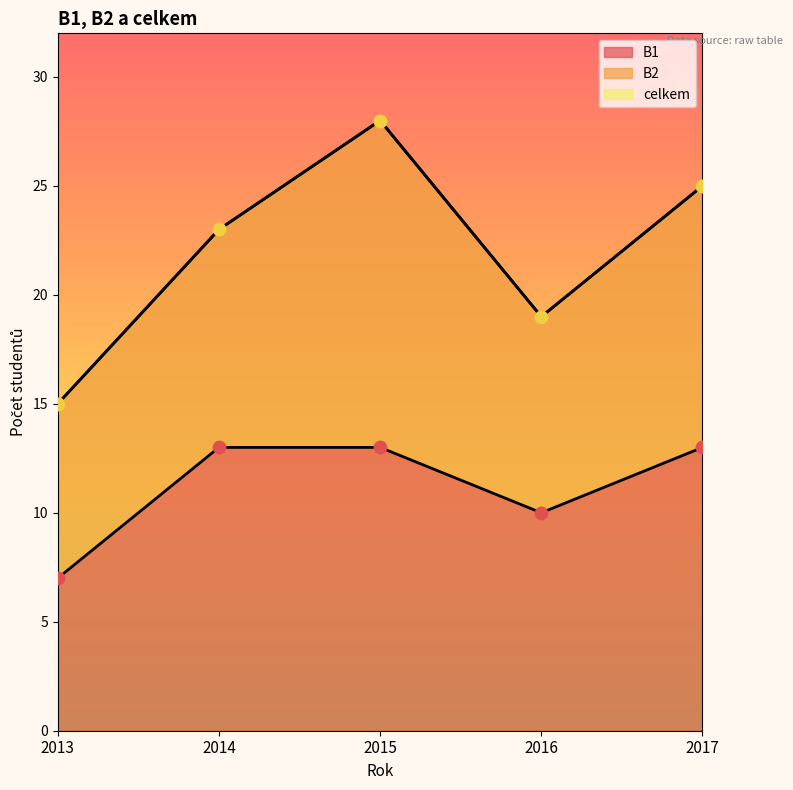

What is the total value across all series at 2014?

36